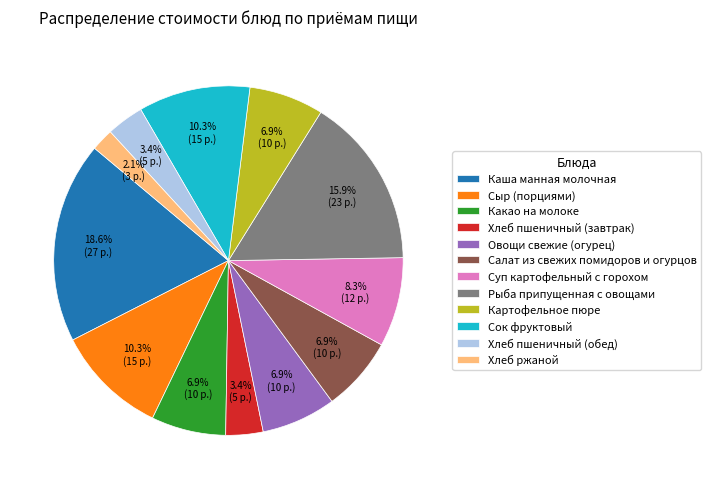

What is the largest slice in the pie chart?

Каша манная молочная